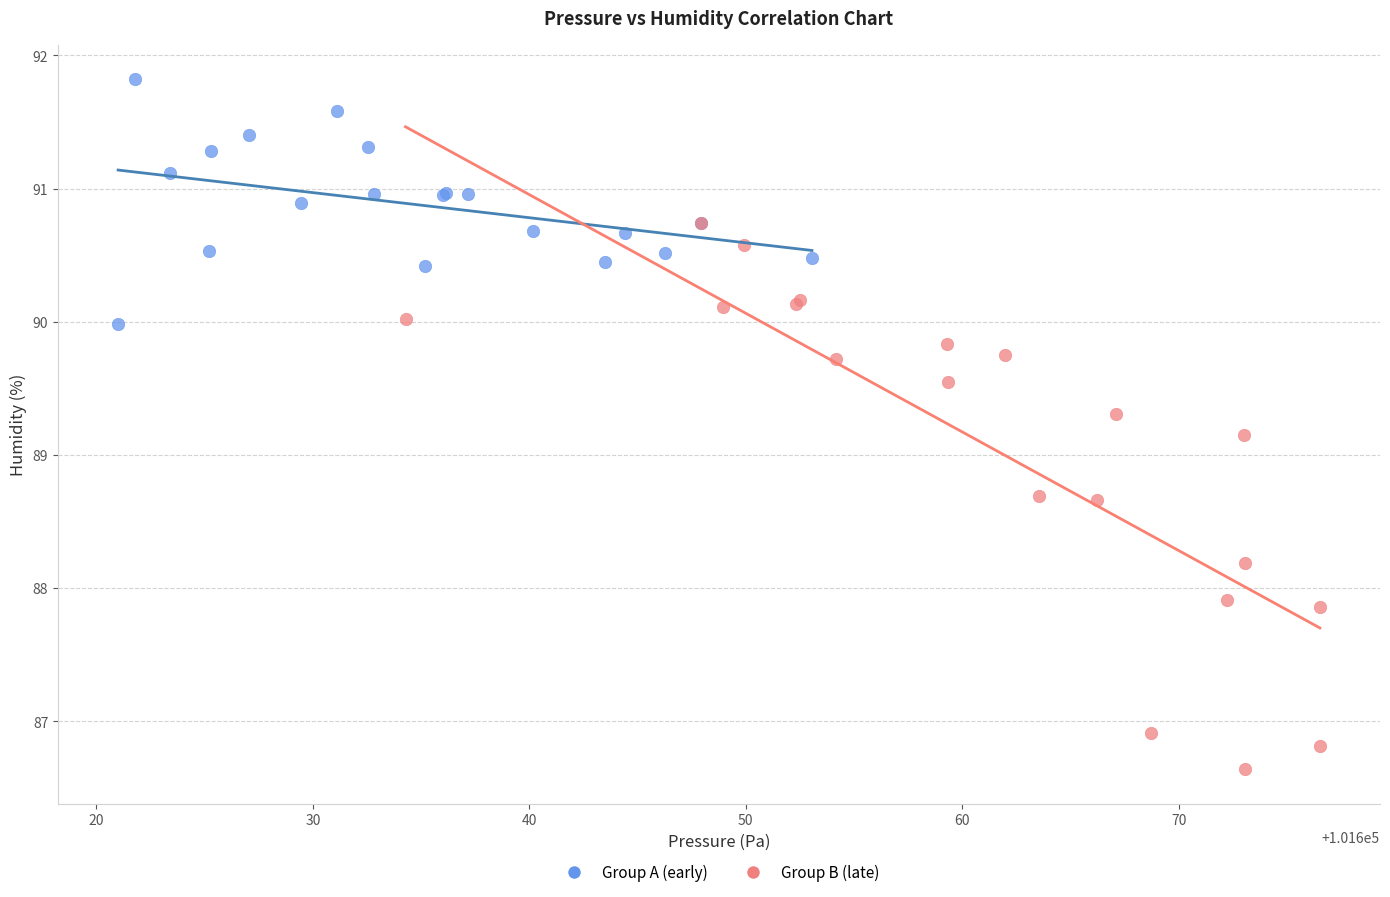

Which series contains the lowest Y value?

Group B (late)